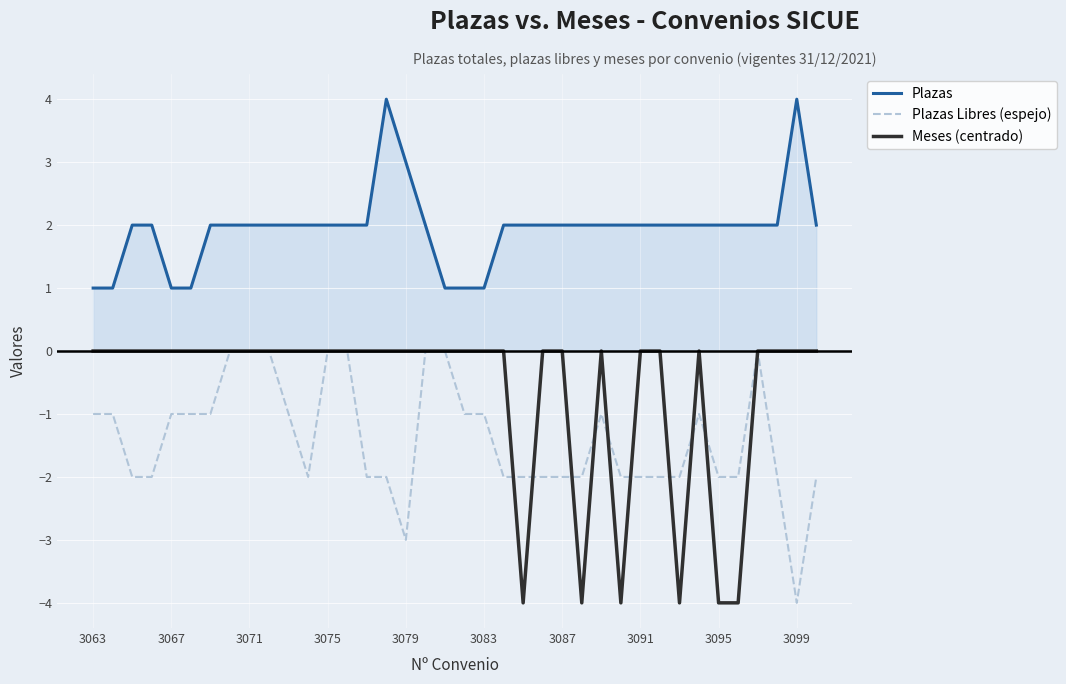

What is the difference between the second highest and minimum values in the Plazas Libres (espejo) series?

4